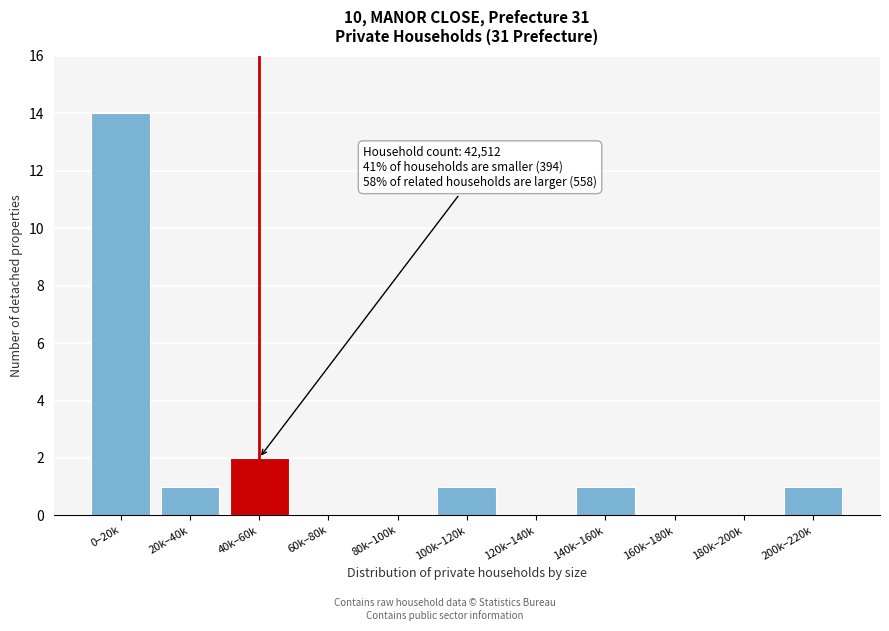

Reading left to right, extract all data points from this chart.

0–20k=14	20k–40k=1	40k–60k=2	60k–80k=0	80k–100k=0	100k–120k=1	120k–140k=0	140k–160k=1	160k–180k=0	180k–200k=0	200k–220k=1